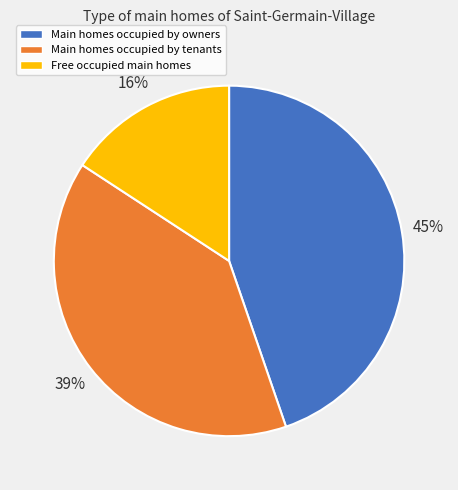

How many slices are in this pie chart?

3